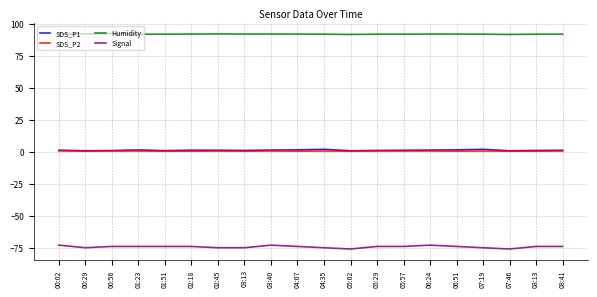

What is the difference between the SDS_P1 values at 08:41 and 02:18?

0.1